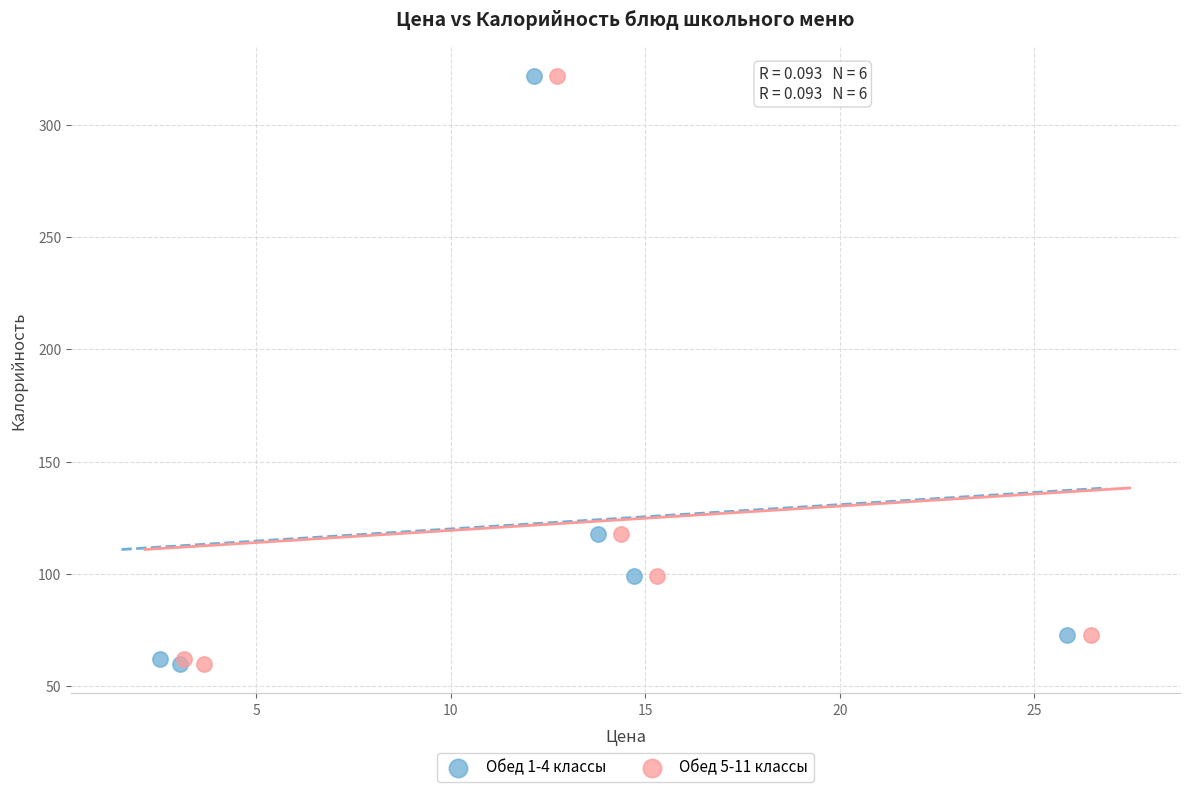

What are all the series names shown in the legend?

Обед 1-4 классы, Обед 5-11 классы